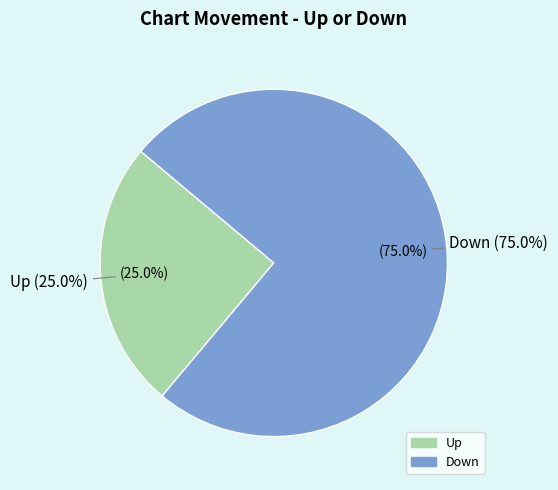

Rank the categories by value from highest to lowest.

down, up